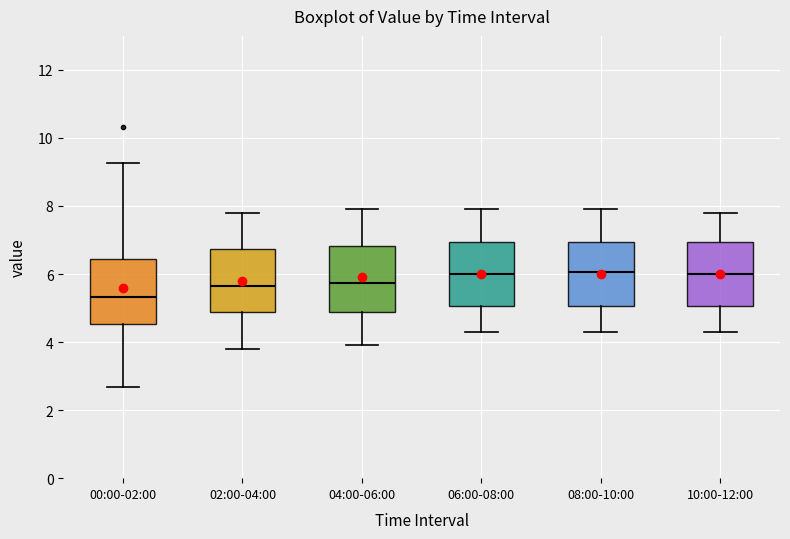

Where is the lower edge of the box for 02:00-04:00 on the y-axis? The values are not printed on the chart, so give them approximately, as read against the axis.

4.8